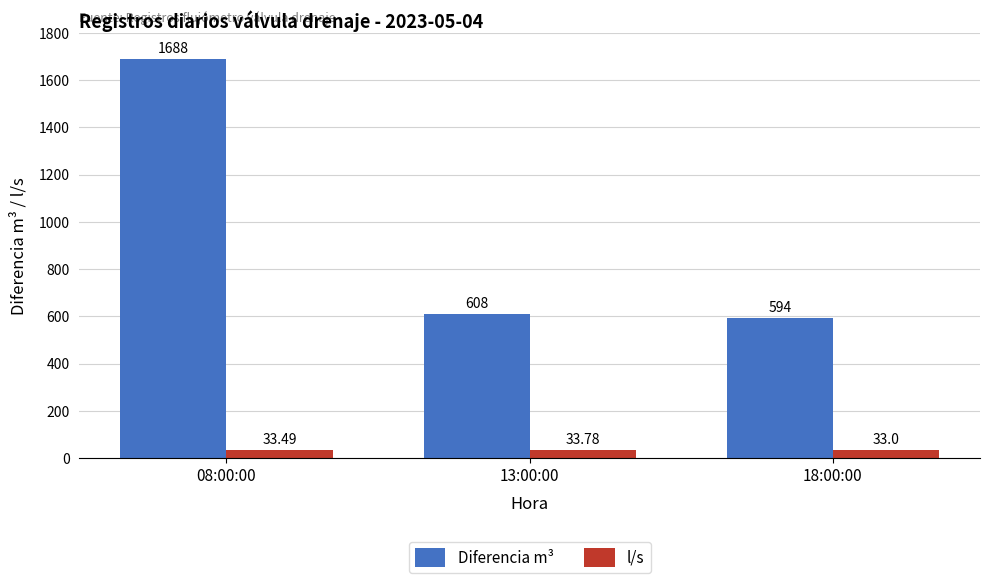

What is the greatest value displayed?

1688.0